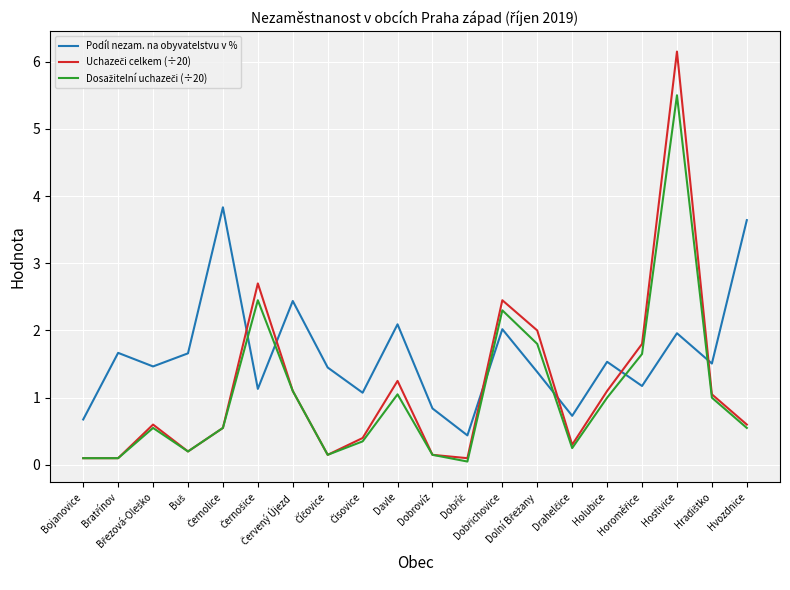

Which series has the largest total across all categories?

Podíl nezam. na obyvatelstvu v %